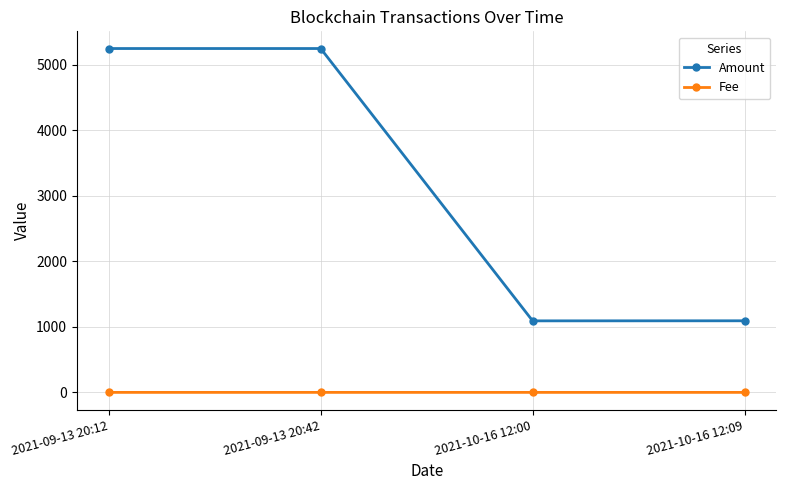

What is the label of the 2nd point from the left?

2021-09-13 20:42